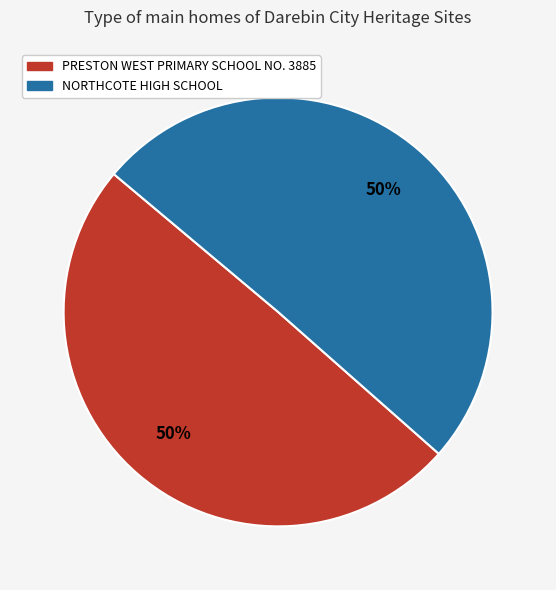

Is the sum of NORTHCOTE HIGH SCHOOL and PRESTON WEST PRIMARY SCHOOL NO. 3885 greater than half?

Yes